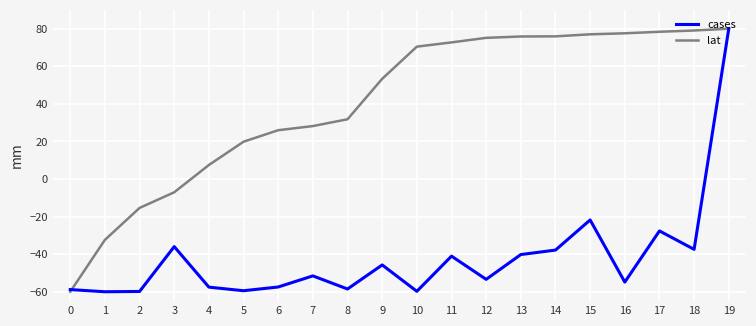

How many positive values does the cases series have?

1